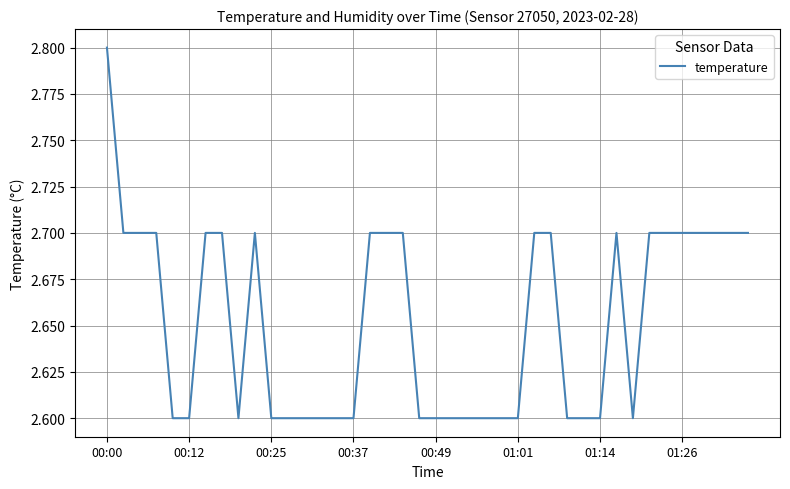

What is the minimum value shown in the chart?

2.6